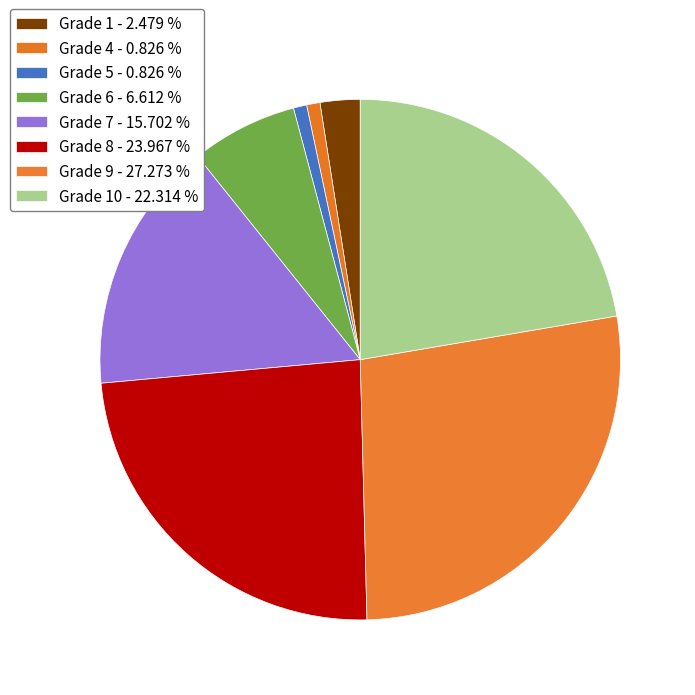

How many slices are in this pie chart?

8